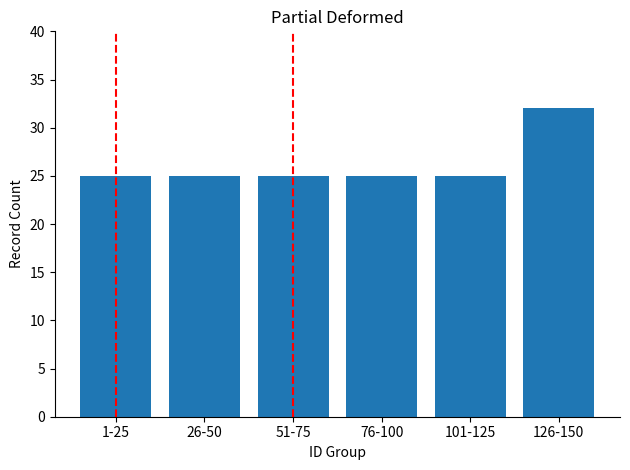

Reading left to right, extract all data points from this chart.

25	25	25	25	25	32